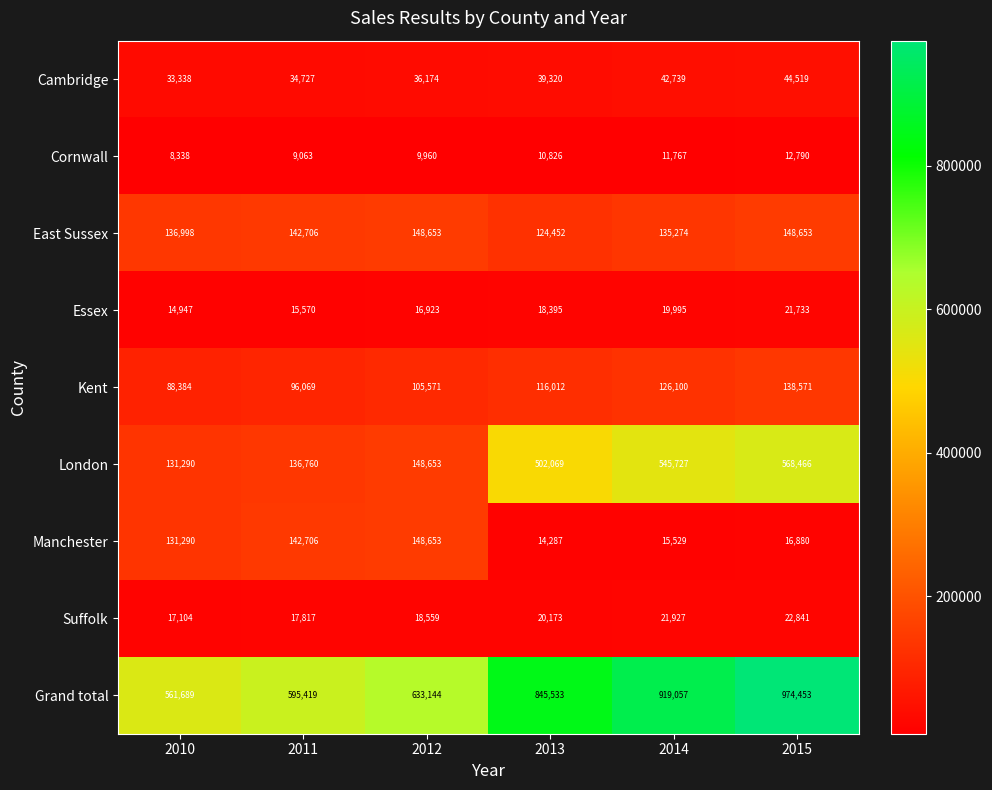

What is the total value across all series at 2011?

1190837